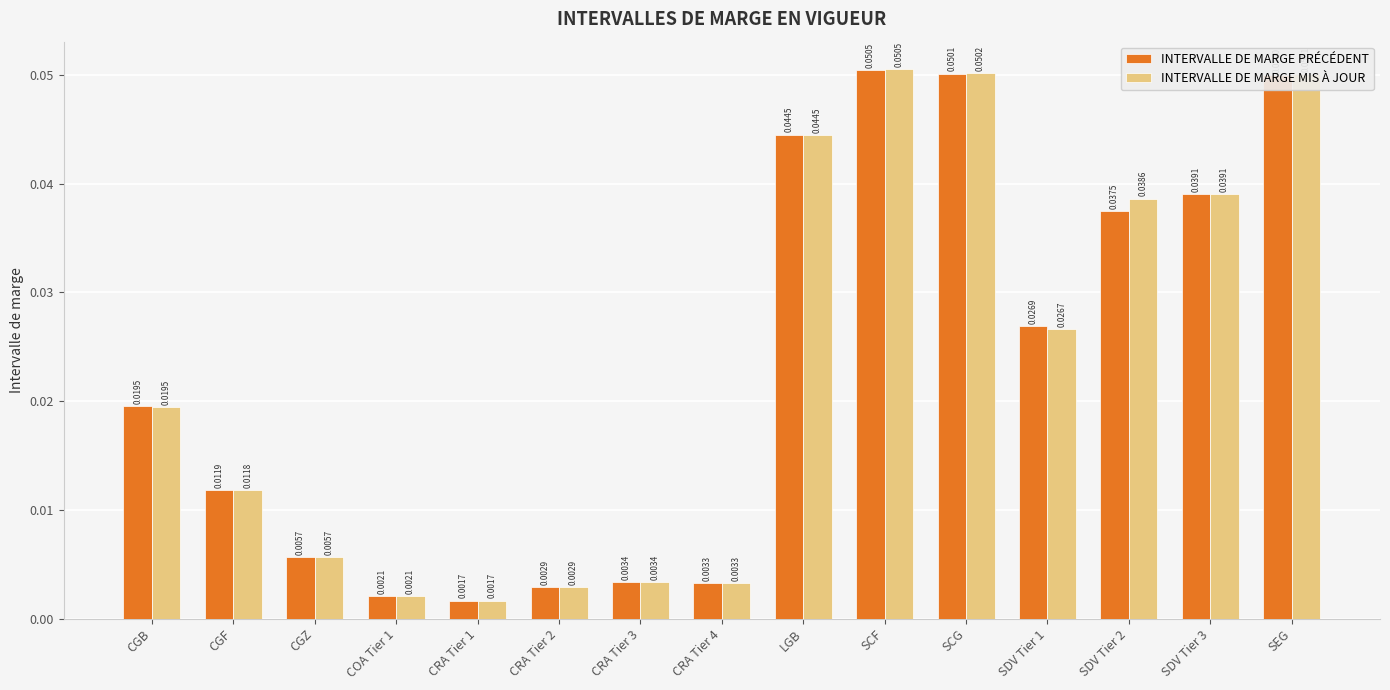

Between CGF and COA Tier 1, which series saw the biggest shift?

INTERVALLE DE MARGE PRÉCÉDENT